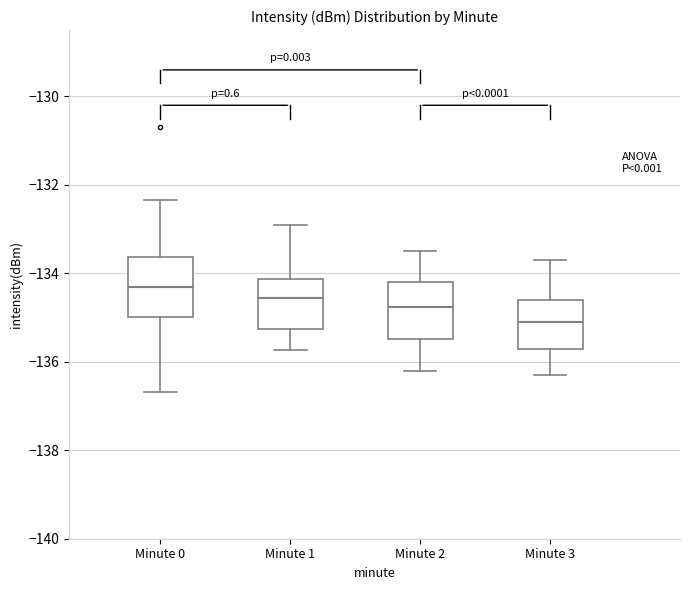

Reading left to right, read every box against the y-axis: the position of its median line, the range the box covers, and the ends of its whiskers. The values are not printed on the chart, so give them approximately, as read against the axis.

Minute 0: median -134.4, box -135.0 to -133.6, whiskers -136.6 to -132.4
Minute 1: median -134.6, box -135.2 to -134.2, whiskers -135.8 to -132.8
Minute 2: median -134.8, box -135.4 to -134.2, whiskers -136.2 to -133.4
Minute 3: median -135.0, box -135.6 to -134.6, whiskers -136.2 to -133.6